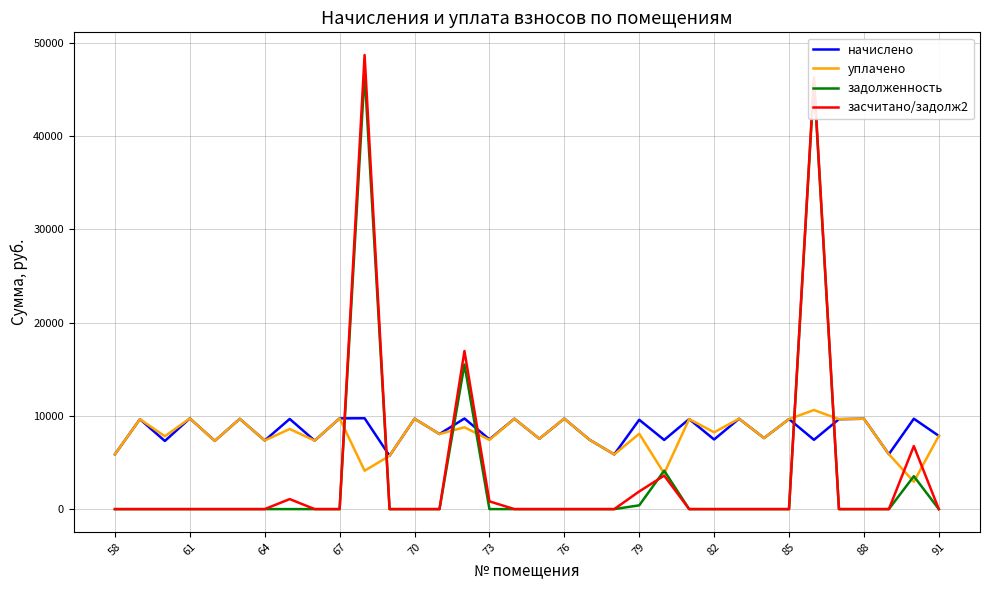

After their last crossing, which series has the higher values: засчитано/задолж2 or начислено?

начислено